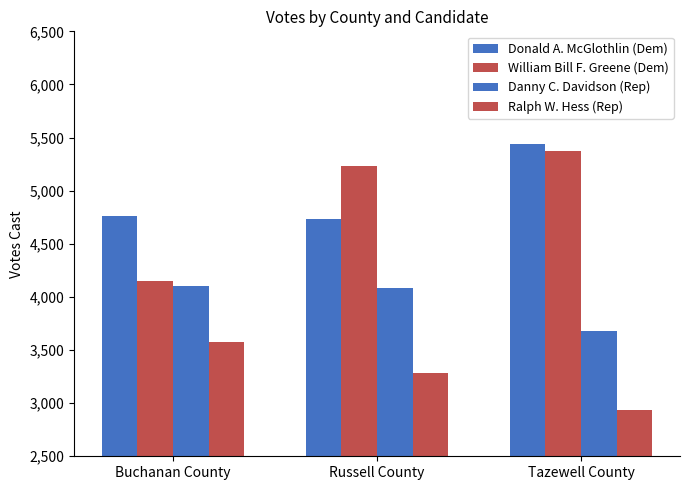

The Ralph W. Hess (Rep) series shows 2034 at Russell County. True or false?

False